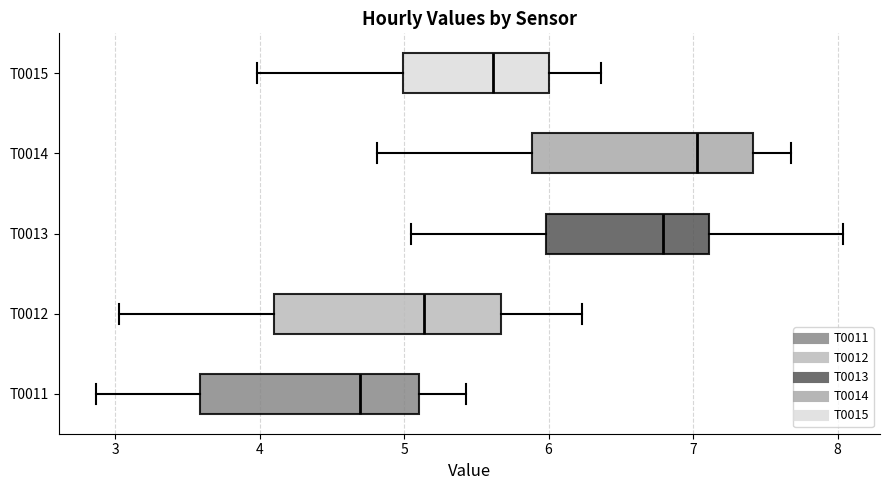

Reading bottom to top, read every box against the x-axis: the position of its median line, the range the box covers, and the ends of its whiskers. The values are not printed on the chart, so give them approximately, as read against the axis.

T0011: median 4.7, box 3.6 to 5.1, whiskers 2.9 to 5.4
T0012: median 5.1, box 4.1 to 5.7, whiskers 3.0 to 6.2
T0013: median 6.8, box 6.0 to 7.1, whiskers 5.0 to 8.0
T0014: median 7.0, box 5.9 to 7.4, whiskers 4.8 to 7.7
T0015: median 5.6, box 5.0 to 6.0, whiskers 4.0 to 6.4